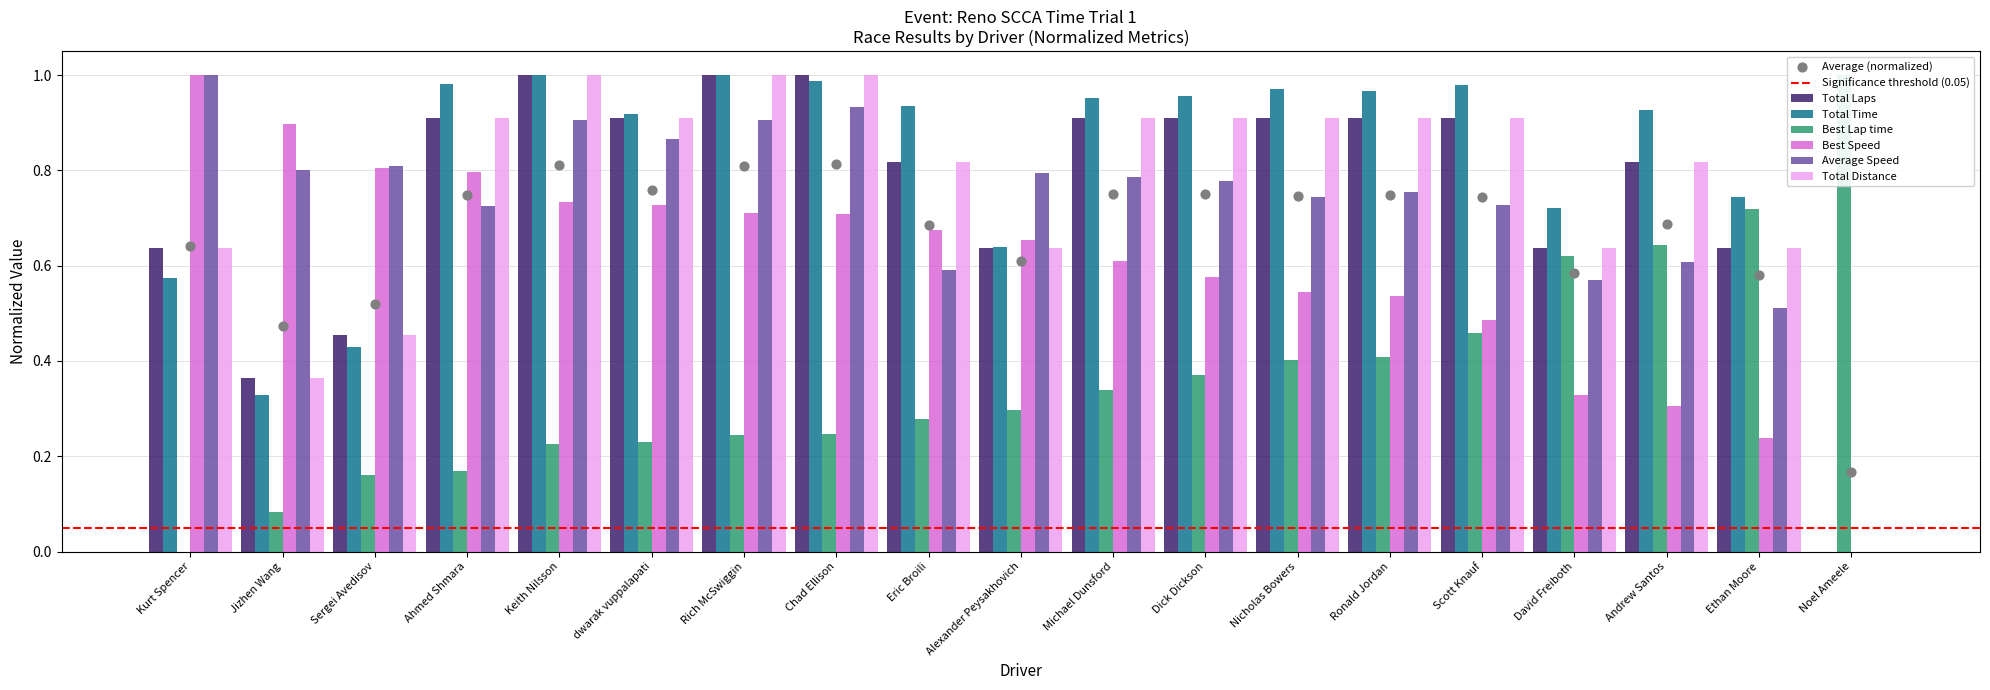

Which series reaches the maximum Y coordinate?

Total Laps